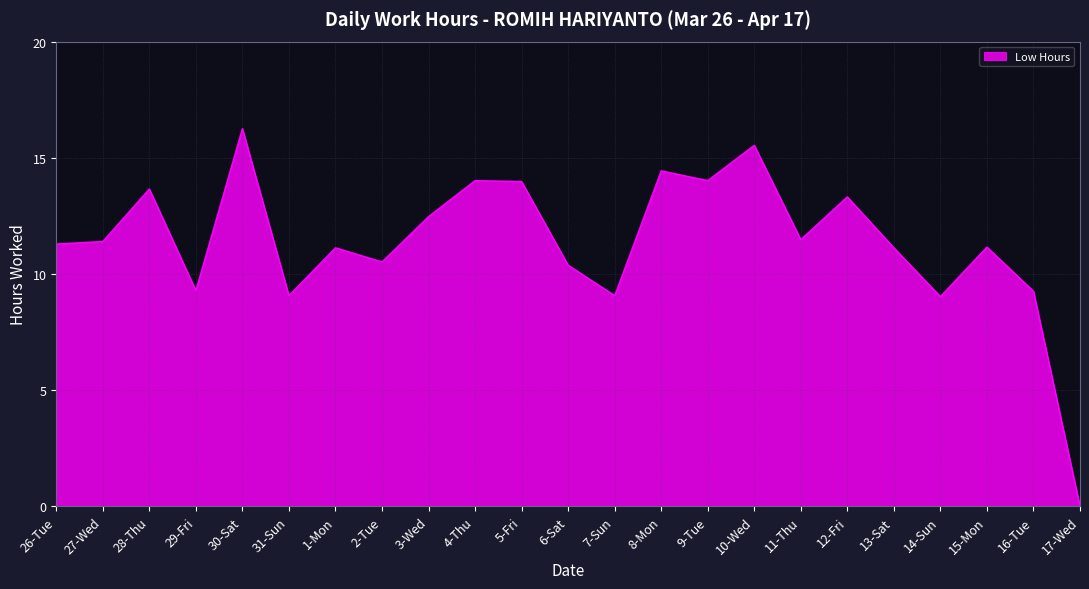

Which has a higher value, 1-Mon or 3-Wed?

3-Wed